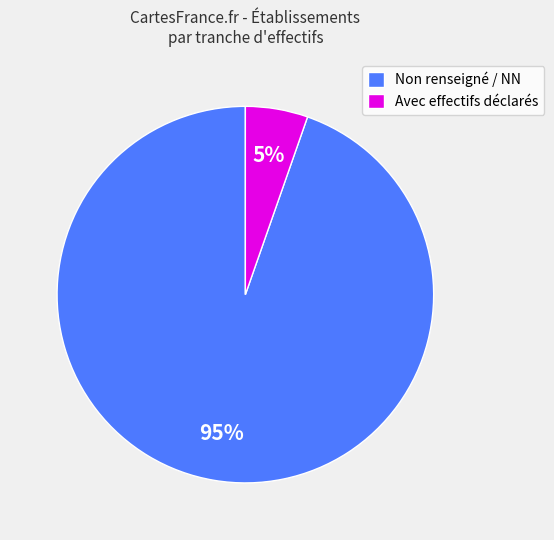

Does any single category account for the majority?

Yes